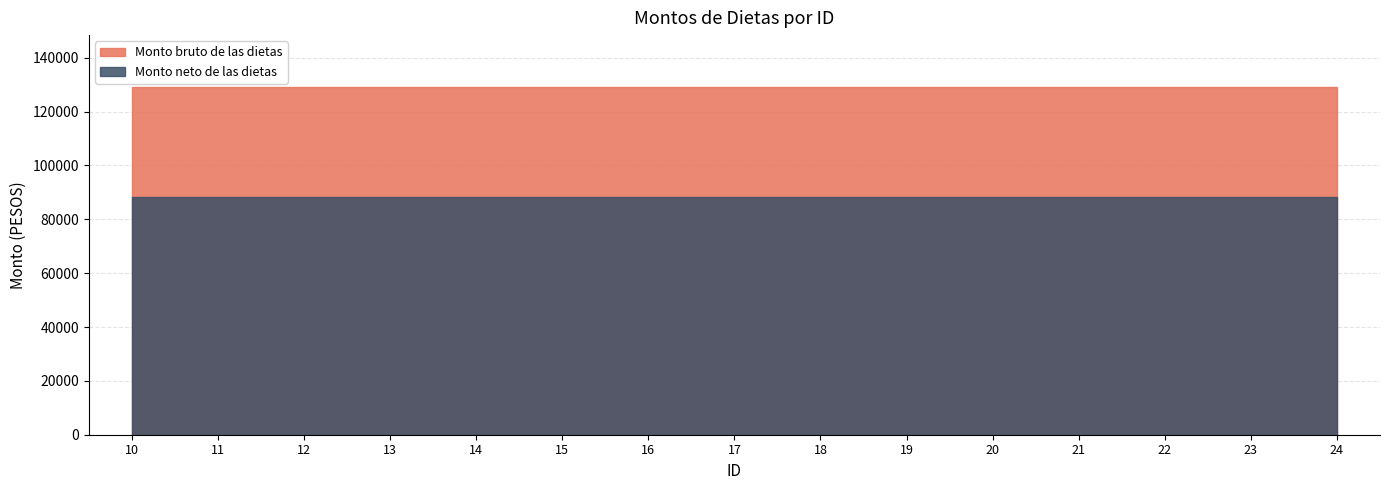

The value of Monto neto de las dietas at 10 is 88192.6. True or false?

True